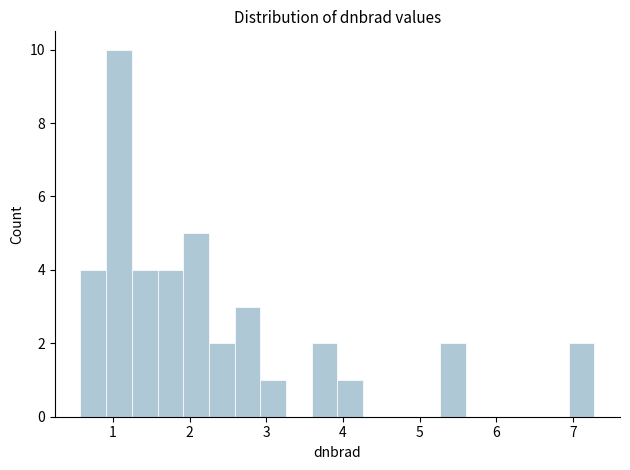

Read against the x-axis, roughly where is the centre of the tallest bar?

1.1